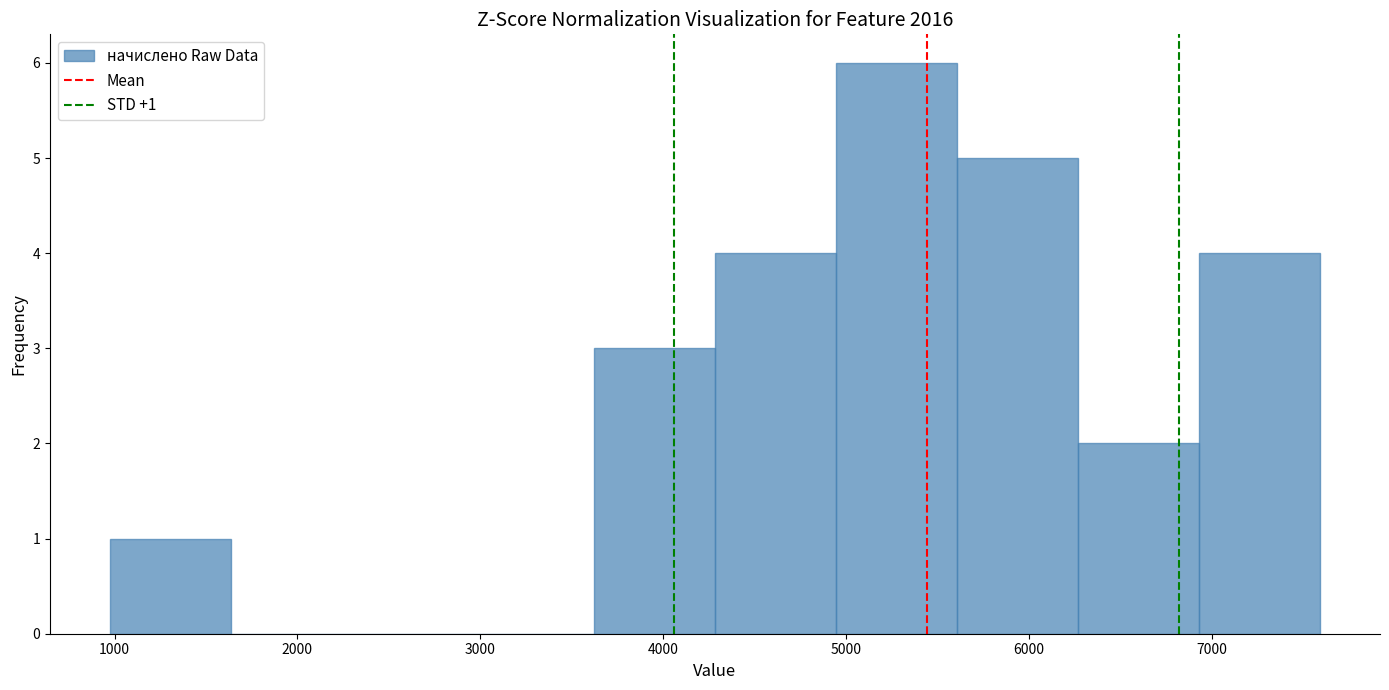

Over which range of the x-axis is the bar tallest?

4900 to 5600